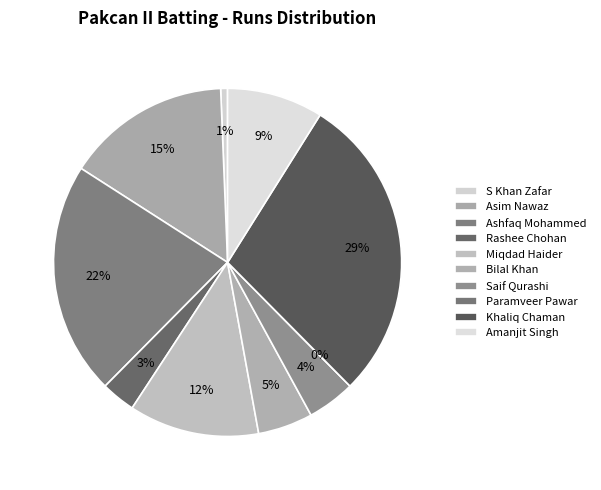

To the nearest percent, what is the difference between the Rashee Chohan and Bilal Khan slice percentages?

2%